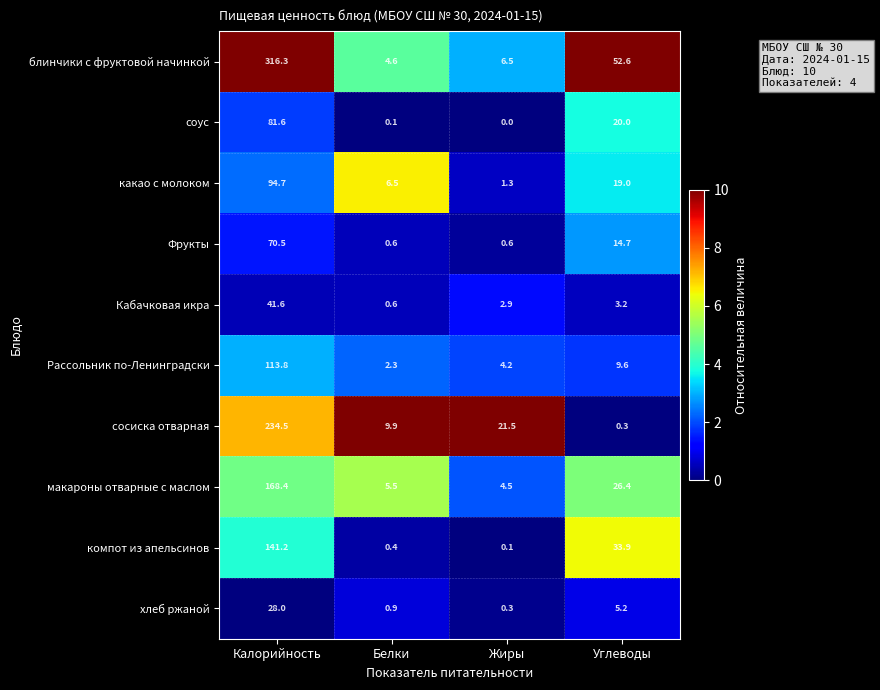

What is the difference between the highest and lowest values at Белки?

9.8